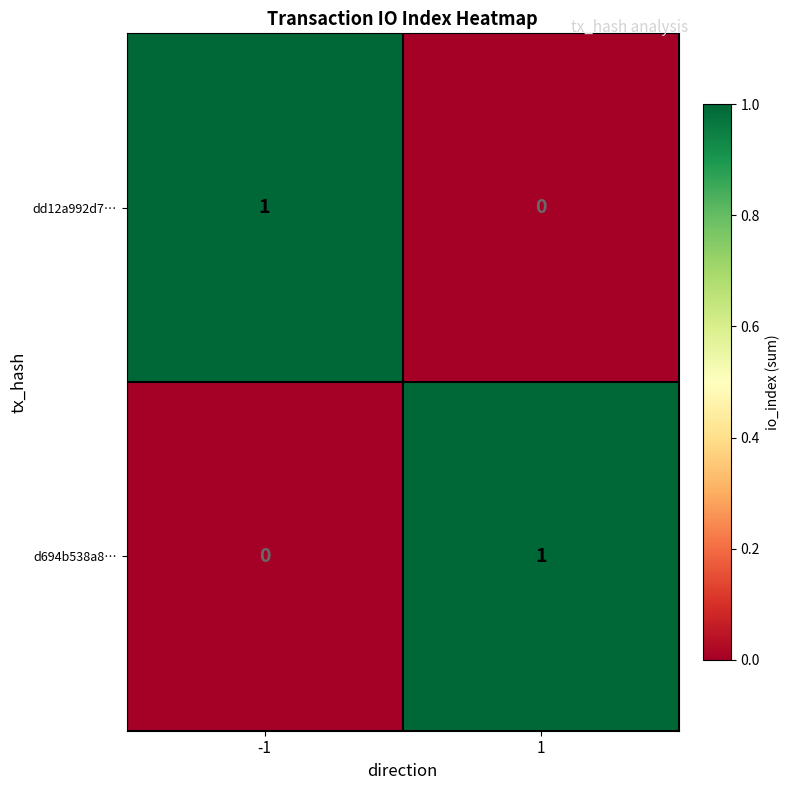

Reading left to right, what are all the values shown in this chart?

dd12a992d7…: -1=1	1=0
d694b538a8…: -1=0	1=1